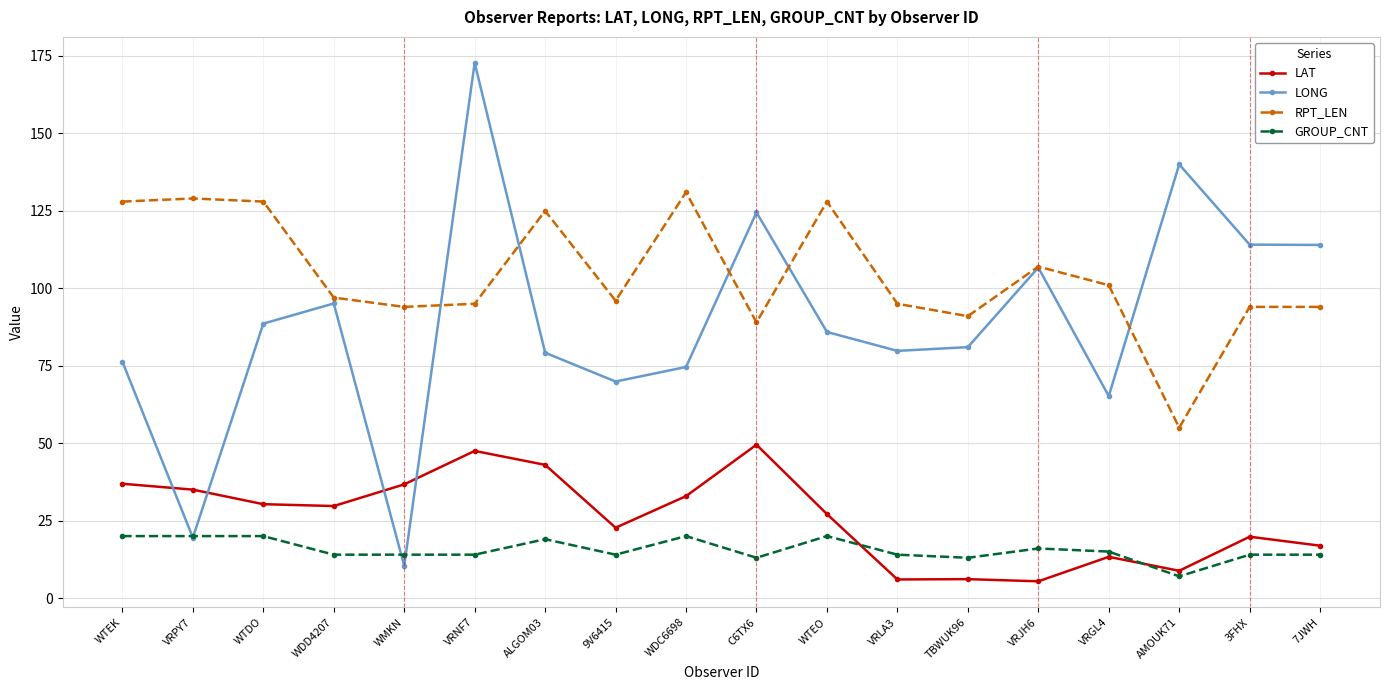

True or false: LAT has more than 1 points higher than both neighbors.

True